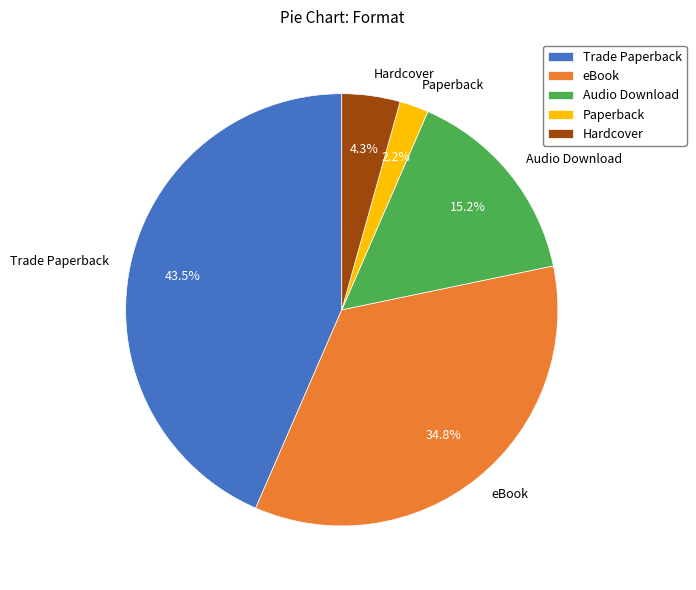

Is it true that Paperback is 2% of the pie?

True